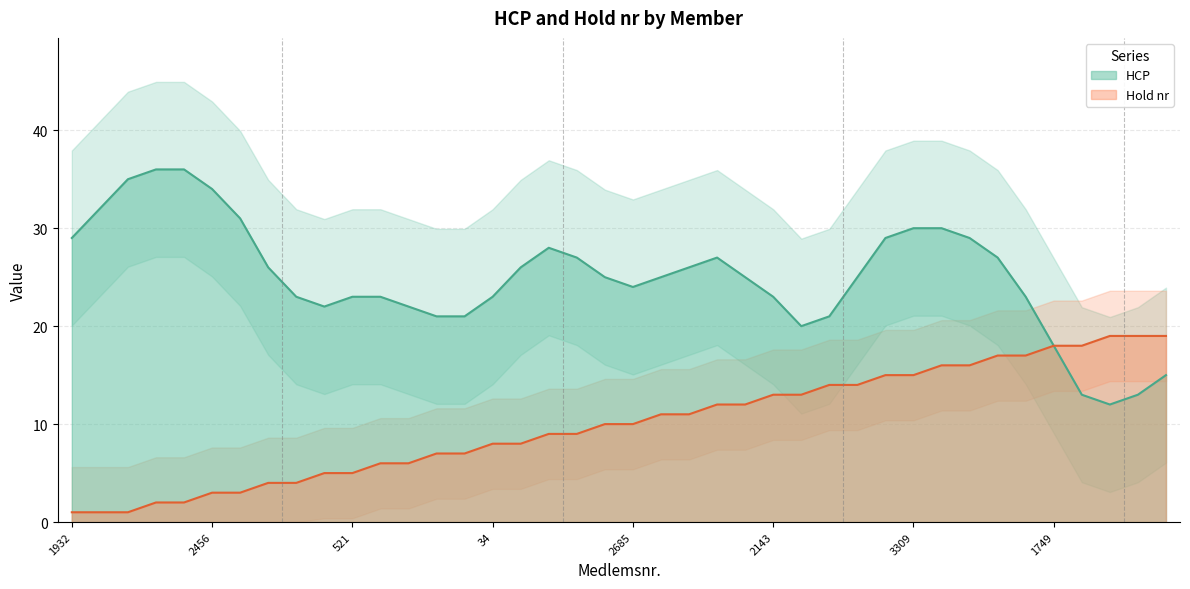

Is this an area chart (filled region under the line)?

No